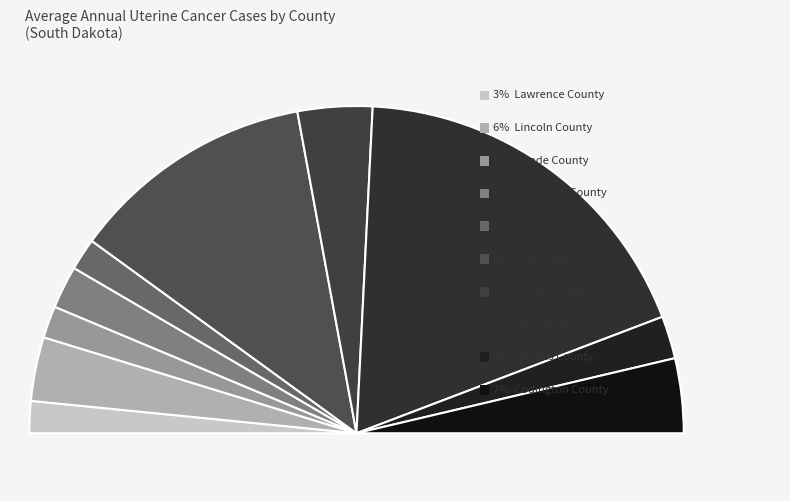

What percentage is the Lincoln County slice, to the nearest percent?

6%